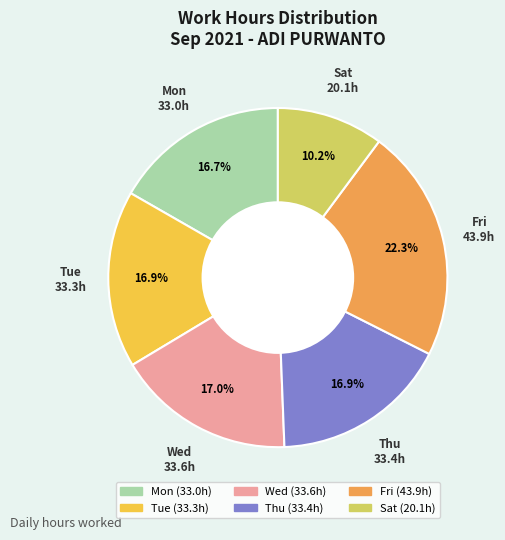

Does any single category account for the majority?

No